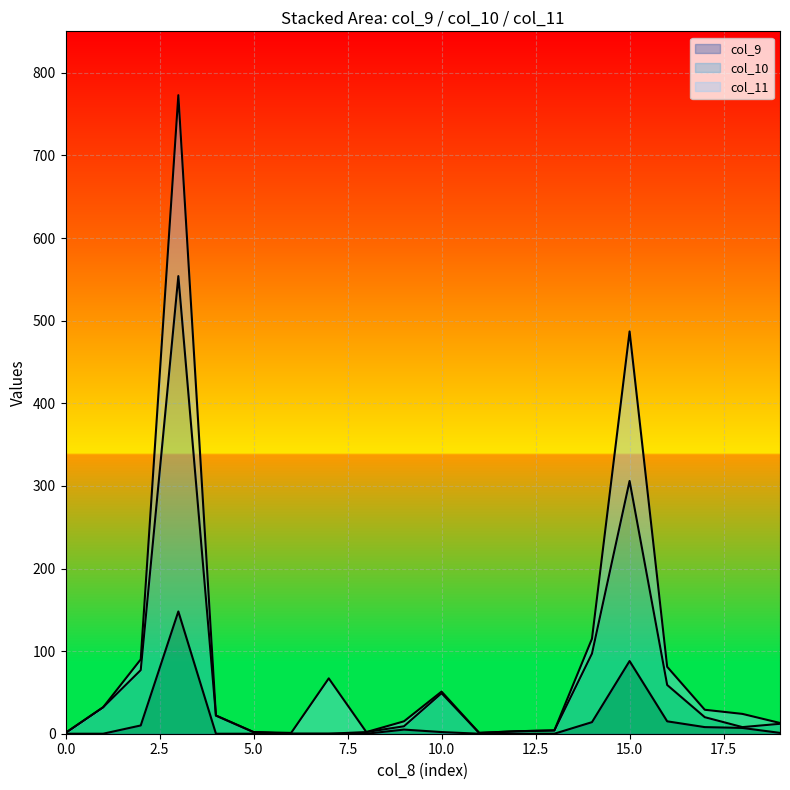

Is it true that col_9 equals 2 at 10.0?

True